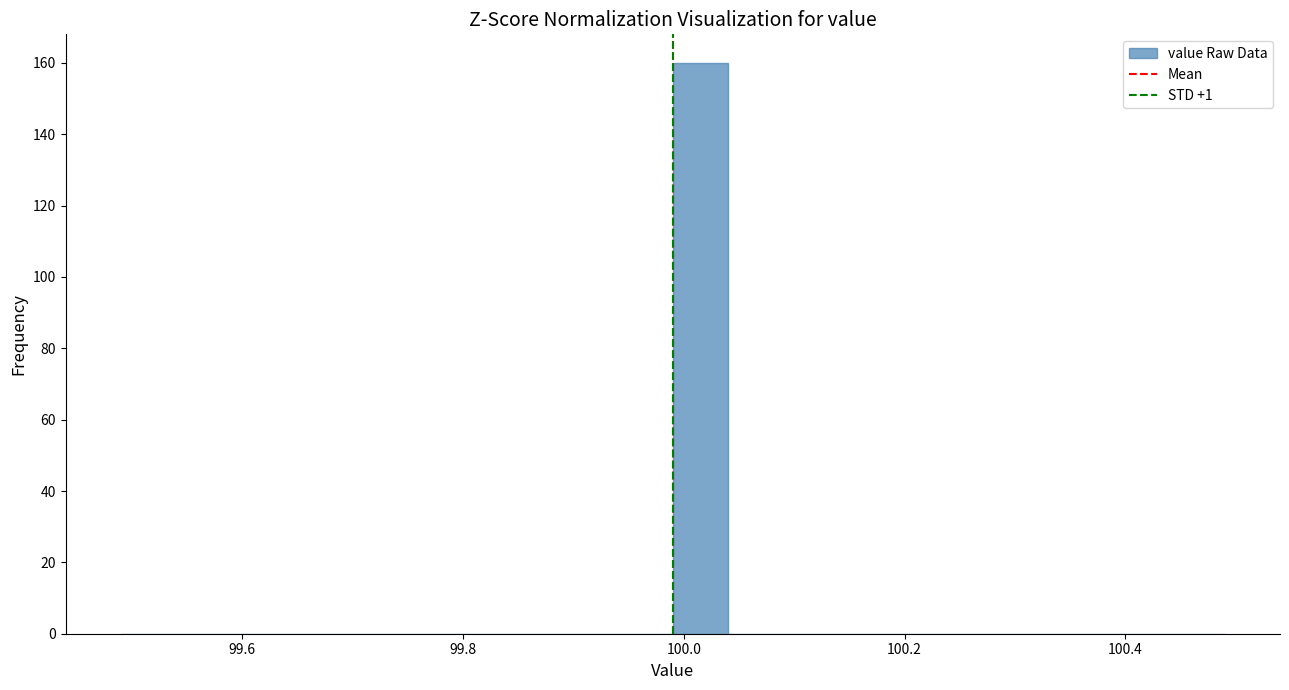

Read against the x-axis, roughly where is the centre of the tallest bar?

100.02